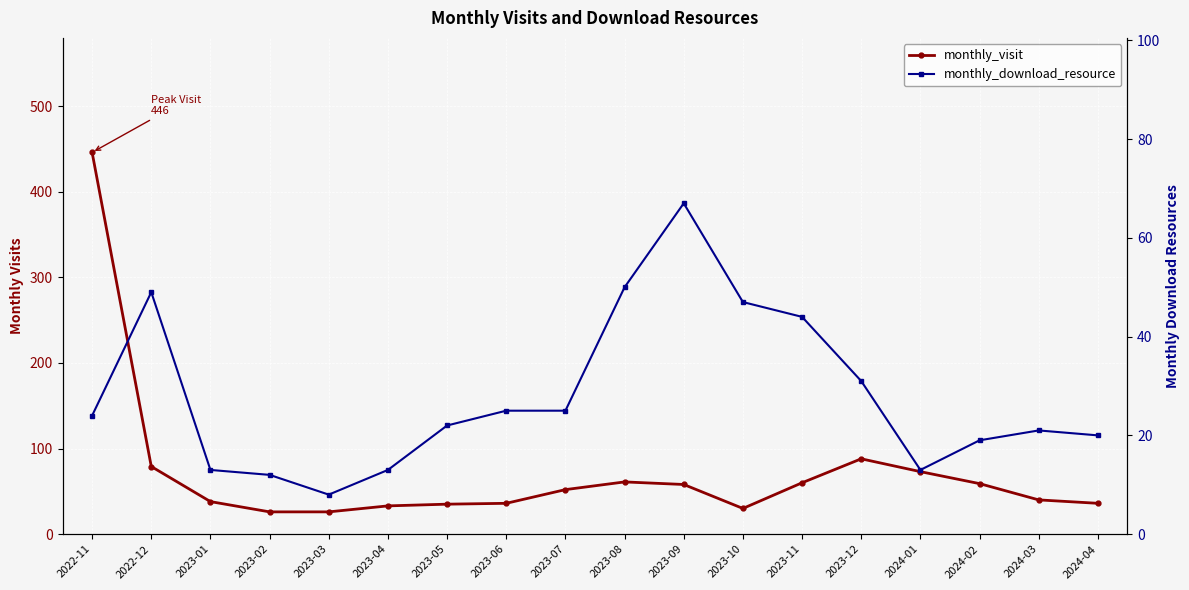

What position from the left is 2023-03?

5